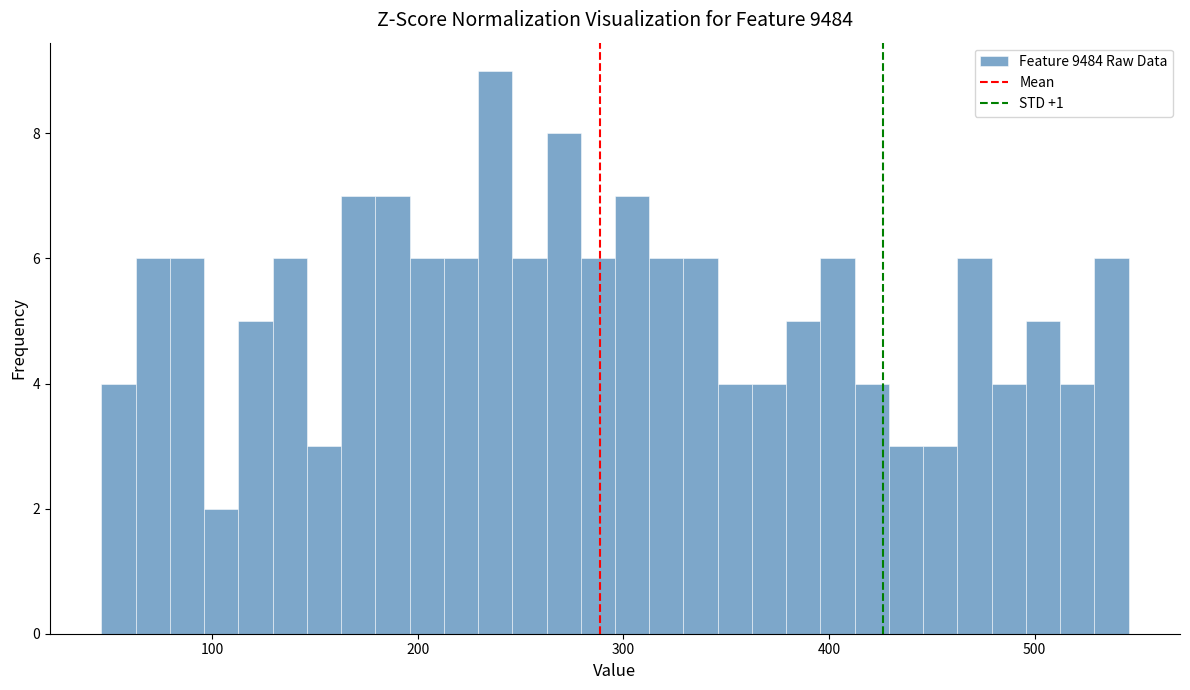

Read against the x-axis, roughly where is the centre of the tallest bar?

240